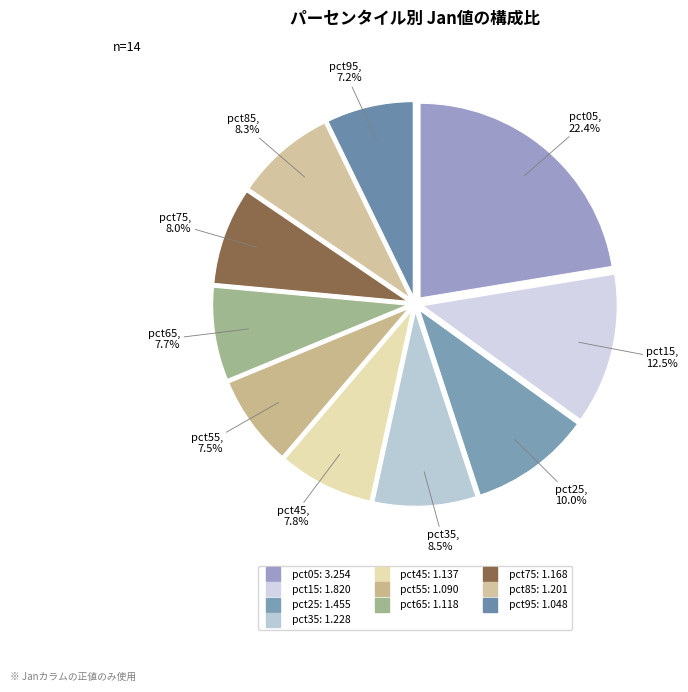

What percentage do pct45 and pct05 together represent?

30.2%